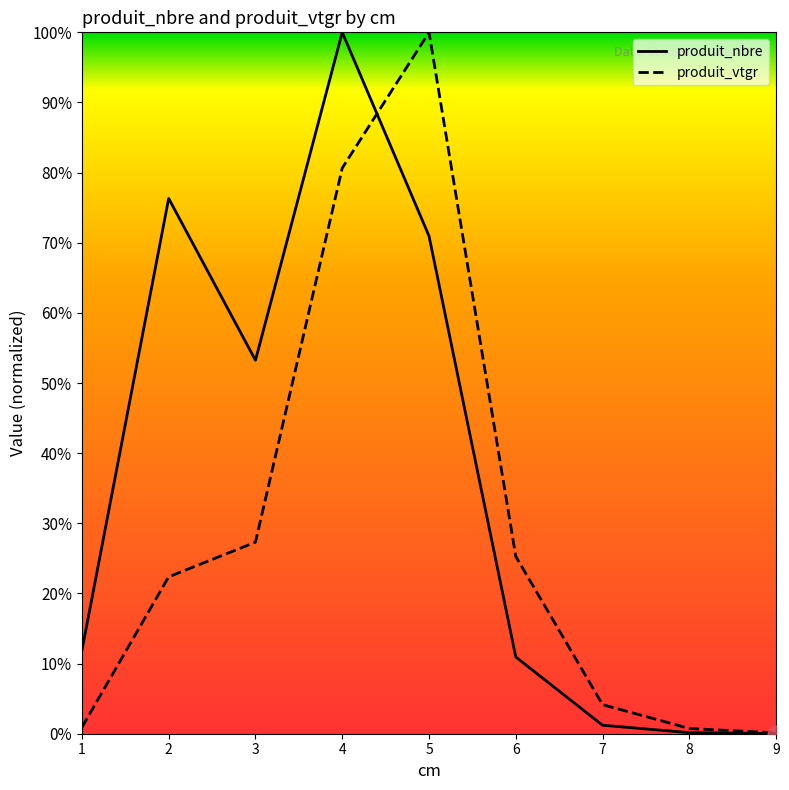

Read the produit_nbre value at 2.

76.3